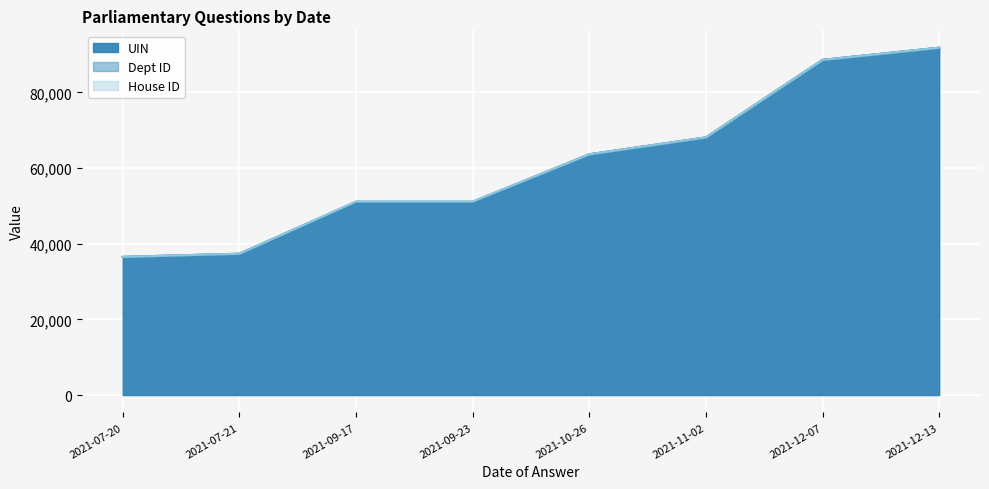

What is the sum of all UIN values?

487969